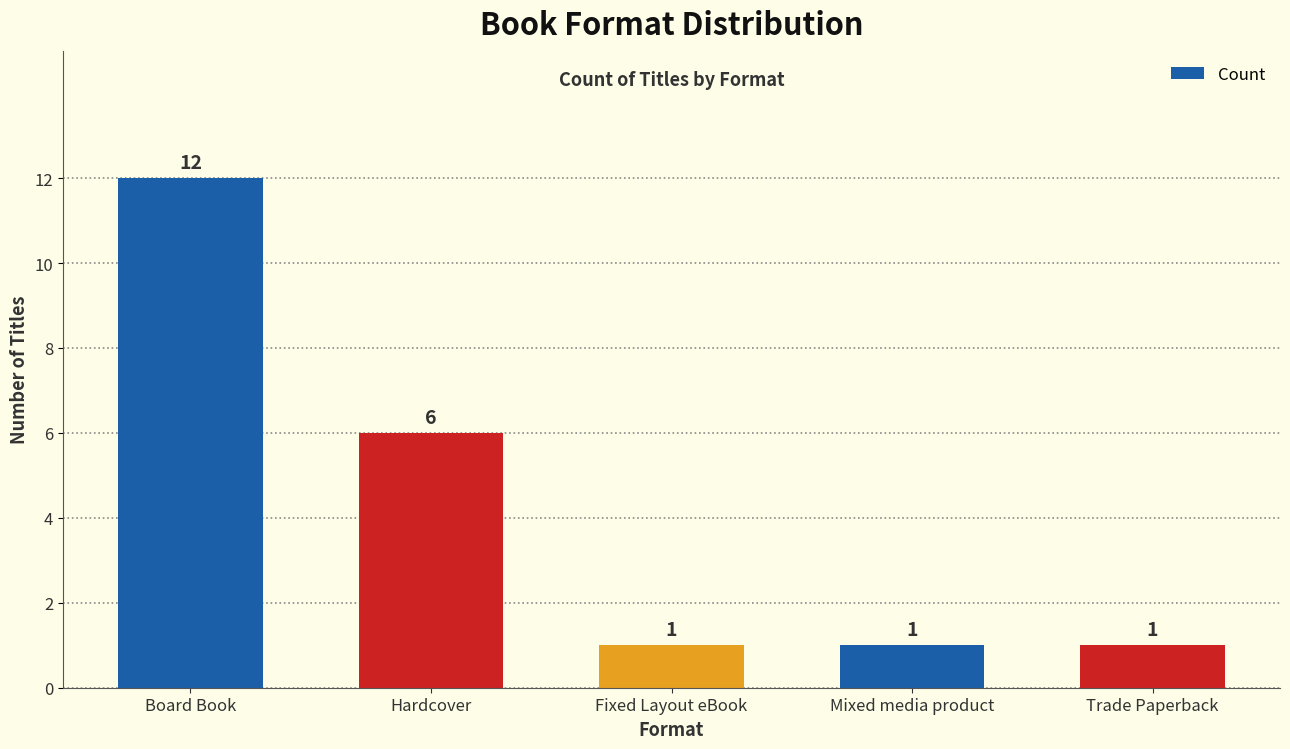

What is the maximum value shown in the chart?

12